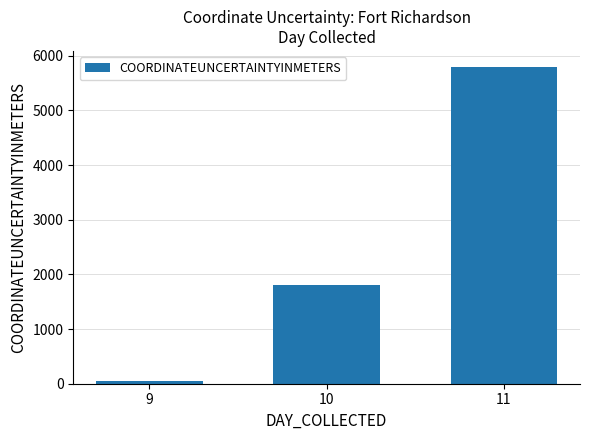

What is the change in value from 9 to 11?

+5750